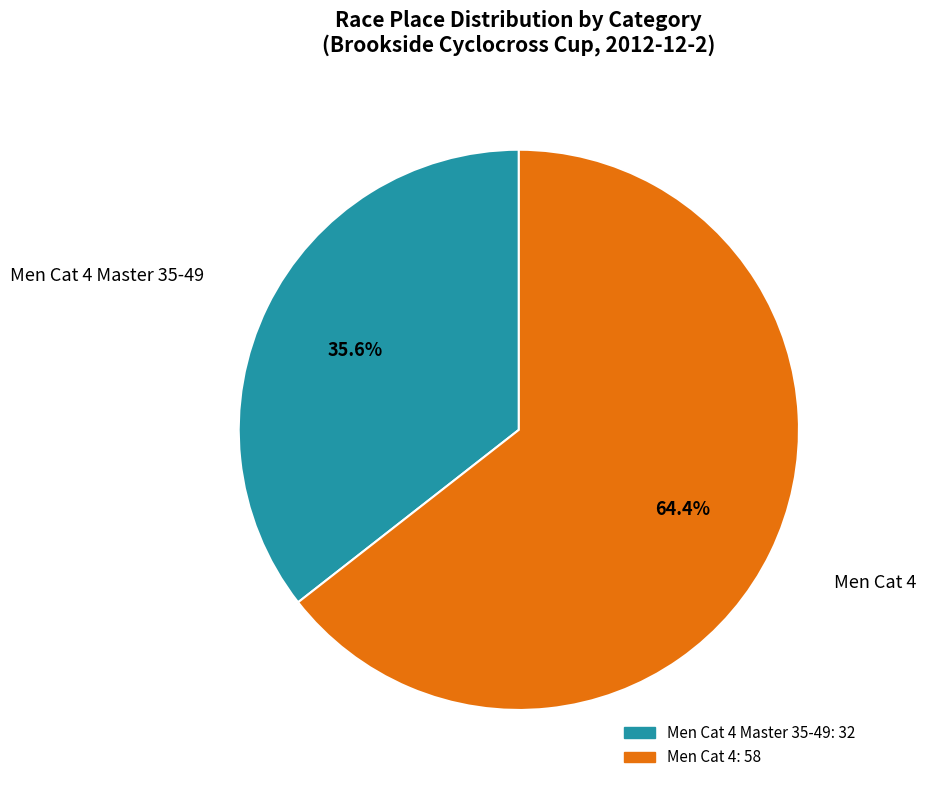

Is there a majority slice in this chart?

Yes